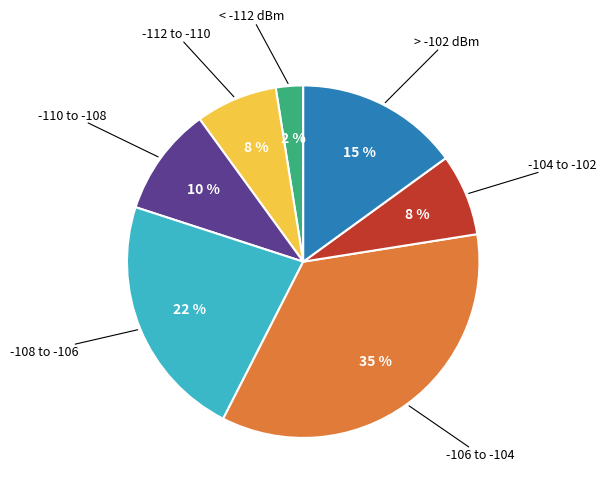

Does any single category account for the majority?

No